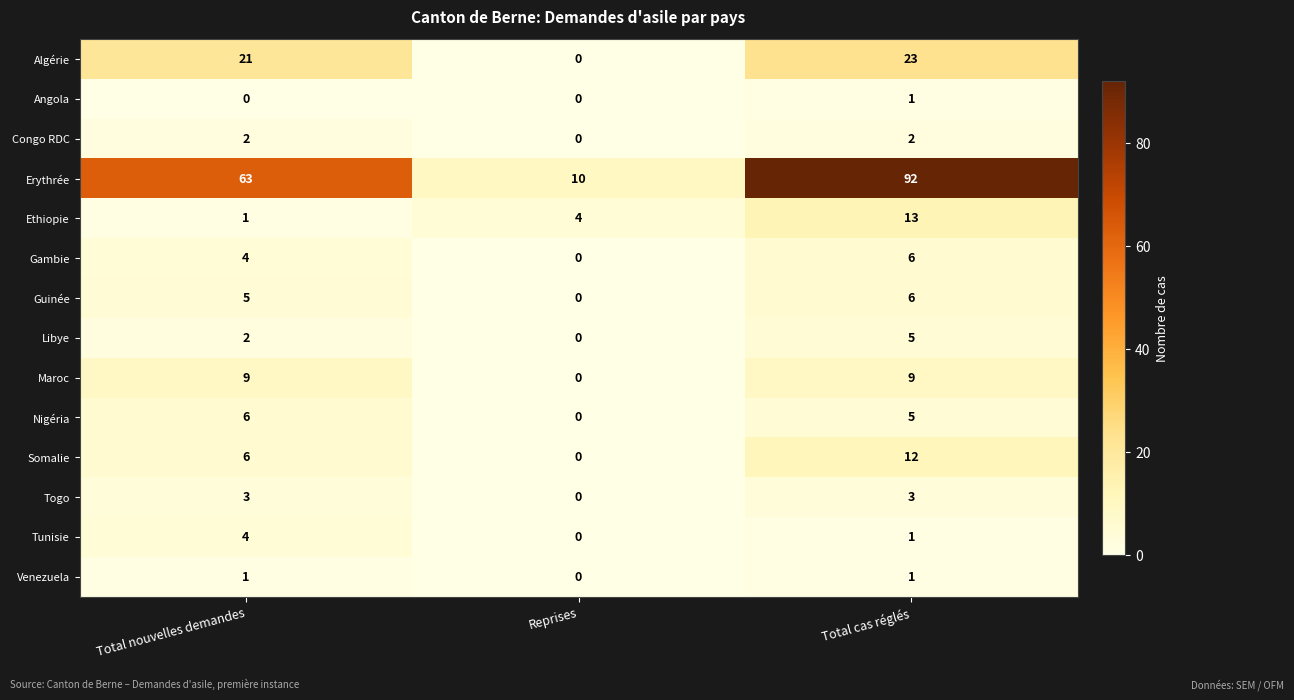

What is the difference between the highest and lowest values at Total nouvelles demandes?

63